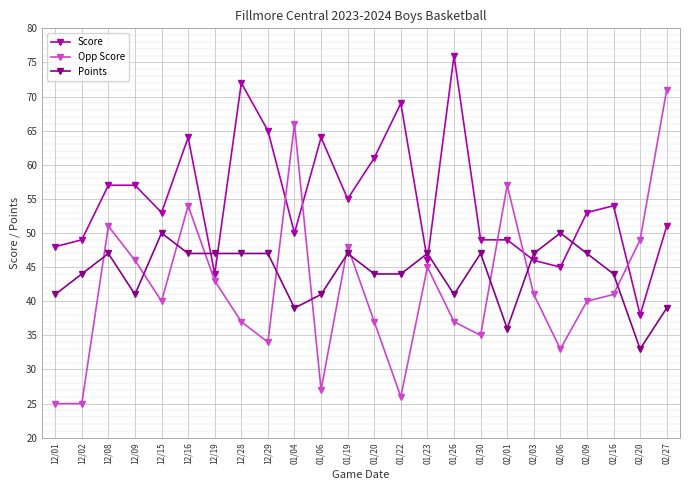

At how many categories does at least one series exceed 52?

16